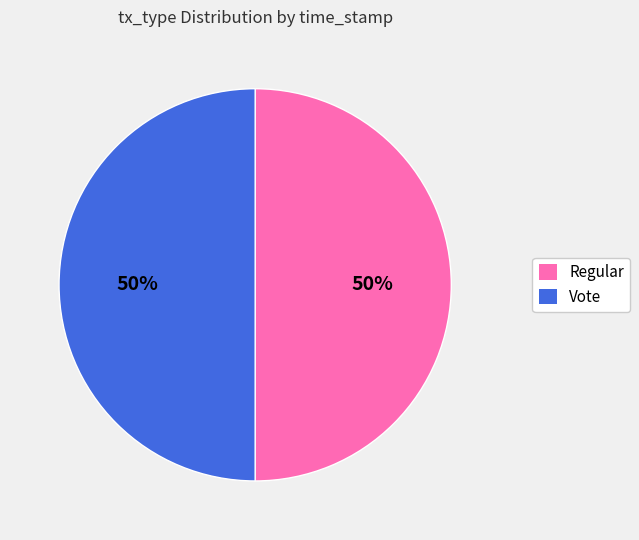

How many segments does this pie chart have?

2